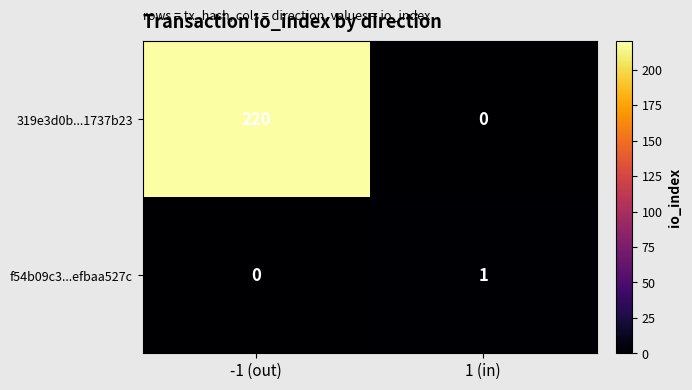

List the series in order of their overall mean, lowest first.

f54b09c3...efbaa527c, 319e3d0b...1737b23